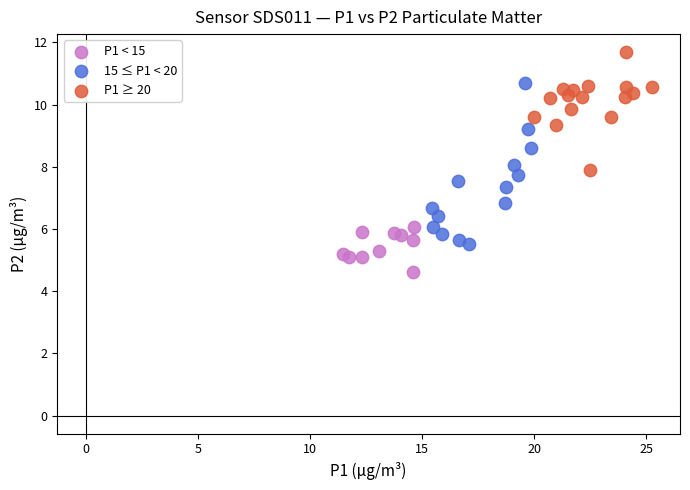

Which series reaches the minimum Y coordinate?

P1 < 15